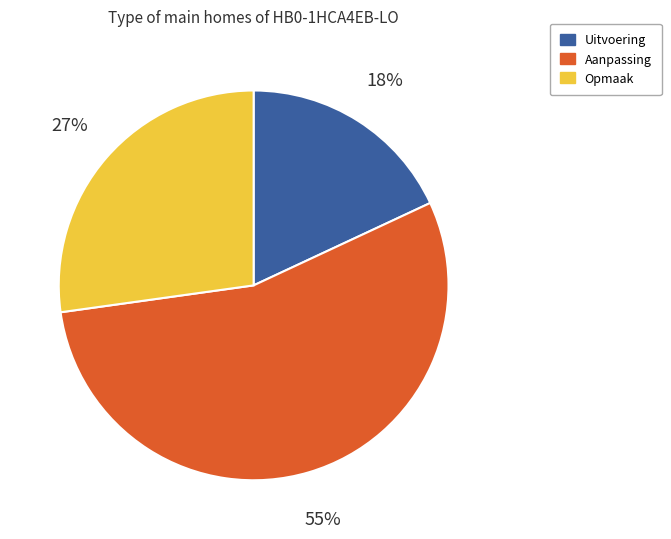

How many slices are in this pie chart?

3